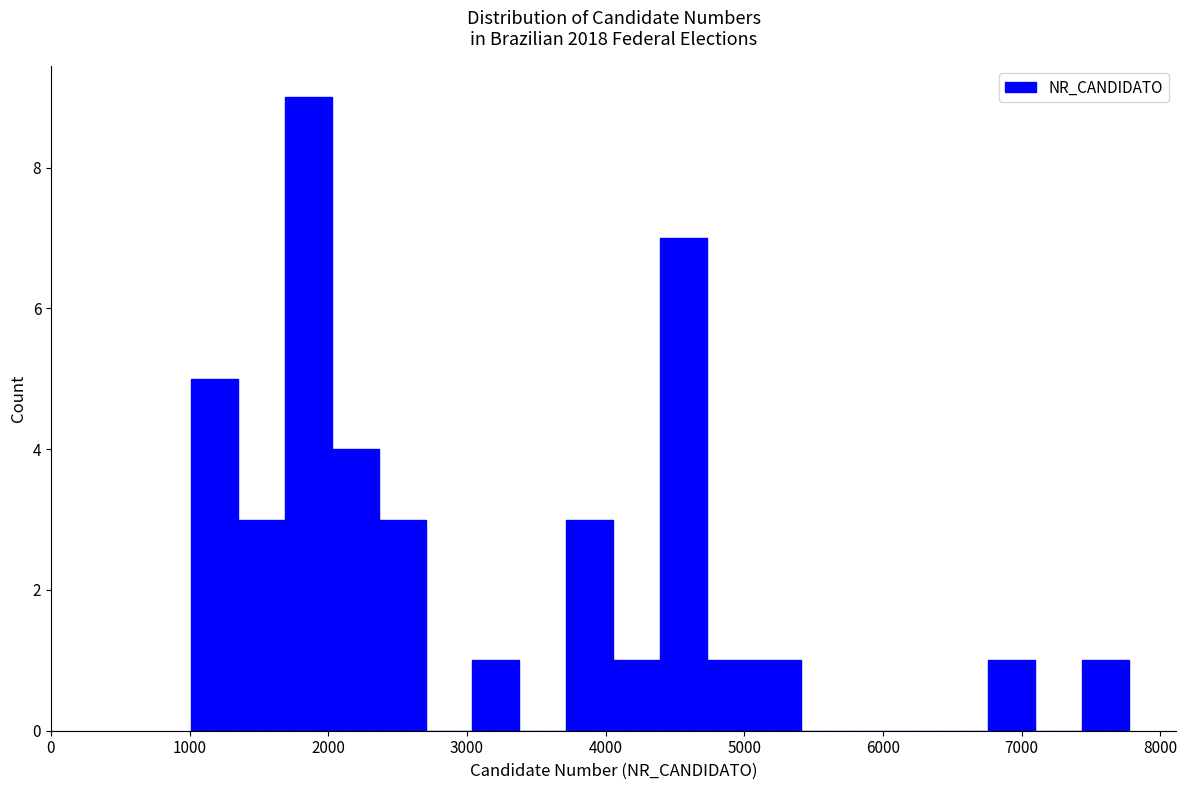

Read against the x-axis, roughly where is the centre of the tallest bar?

1900